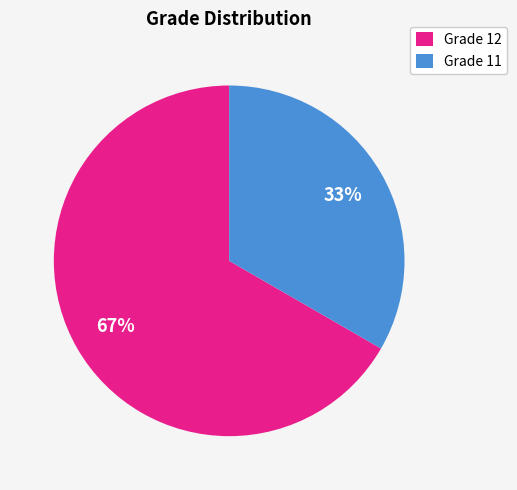

Do Grade 11 and Grade 12 together represent more than half of the pie?

Yes